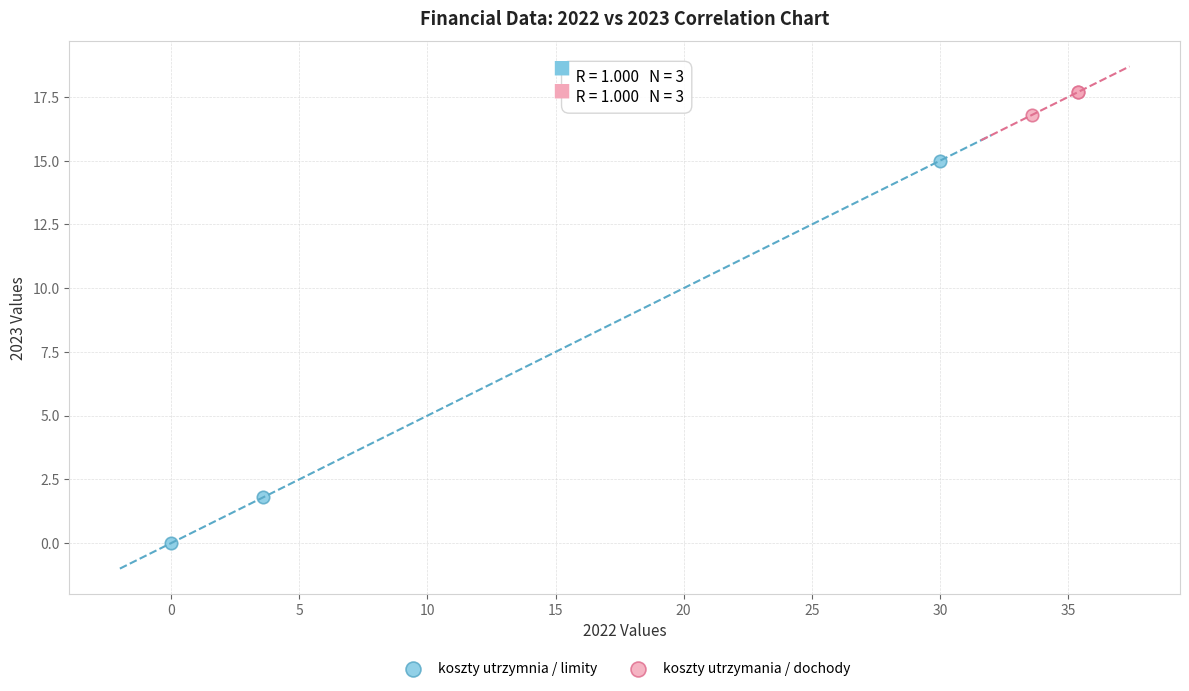

Which series reaches the maximum Y coordinate?

koszty utrzymania / dochody